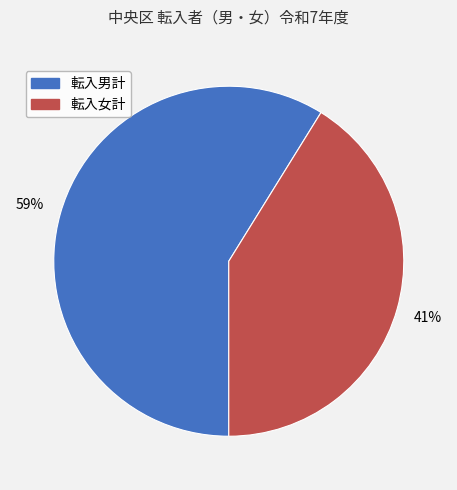

How many segments does this pie chart have?

2